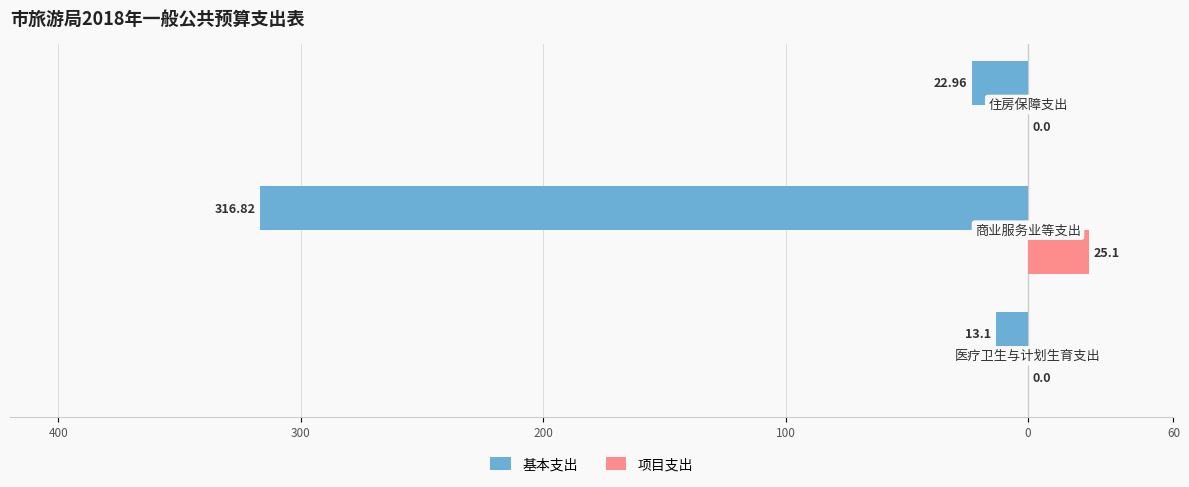

What are all the series names shown in the legend?

基本支出, 项目支出